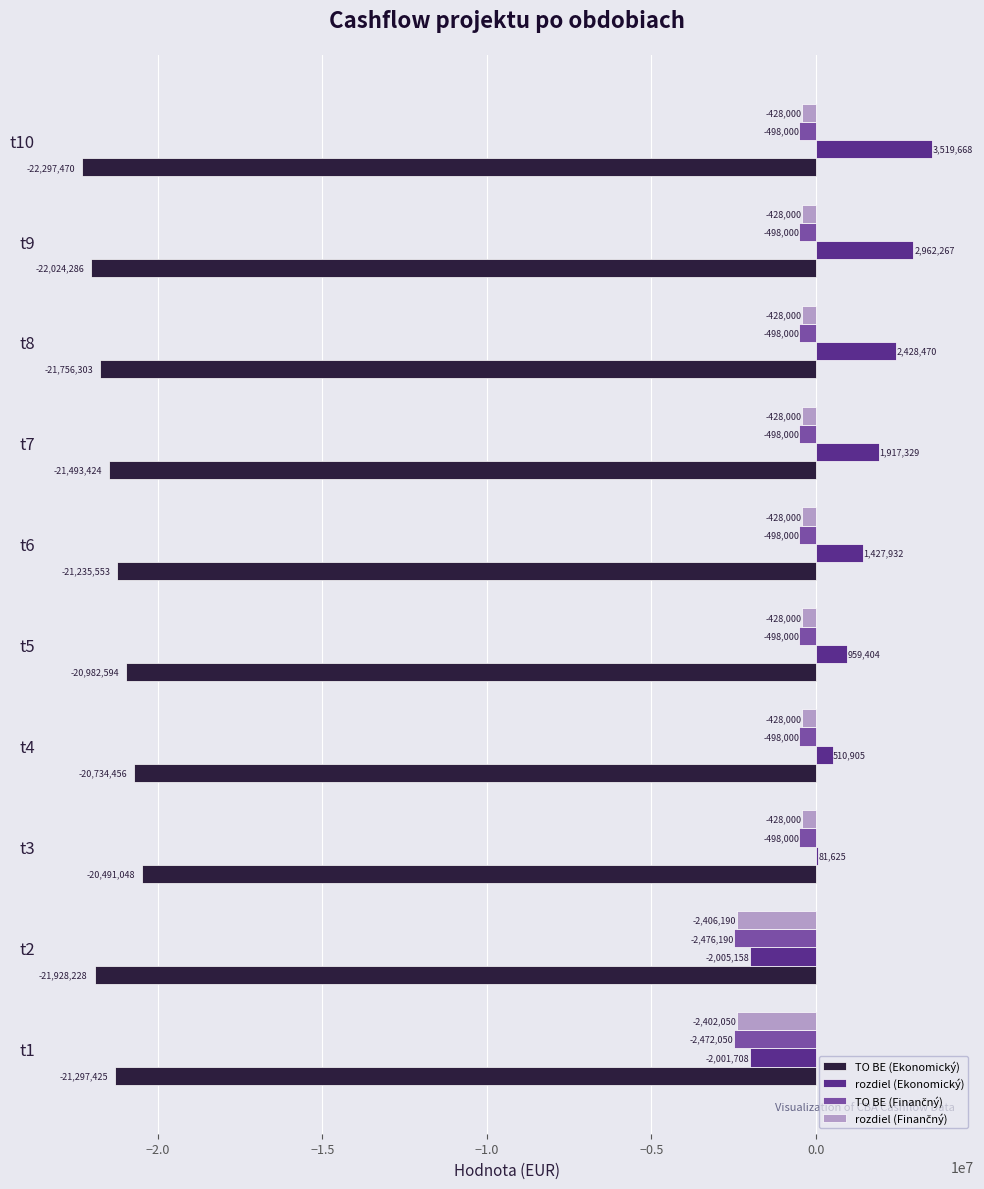

What is the approximate value of rozdiel (Ekonomický) at t1?

-2001708.3